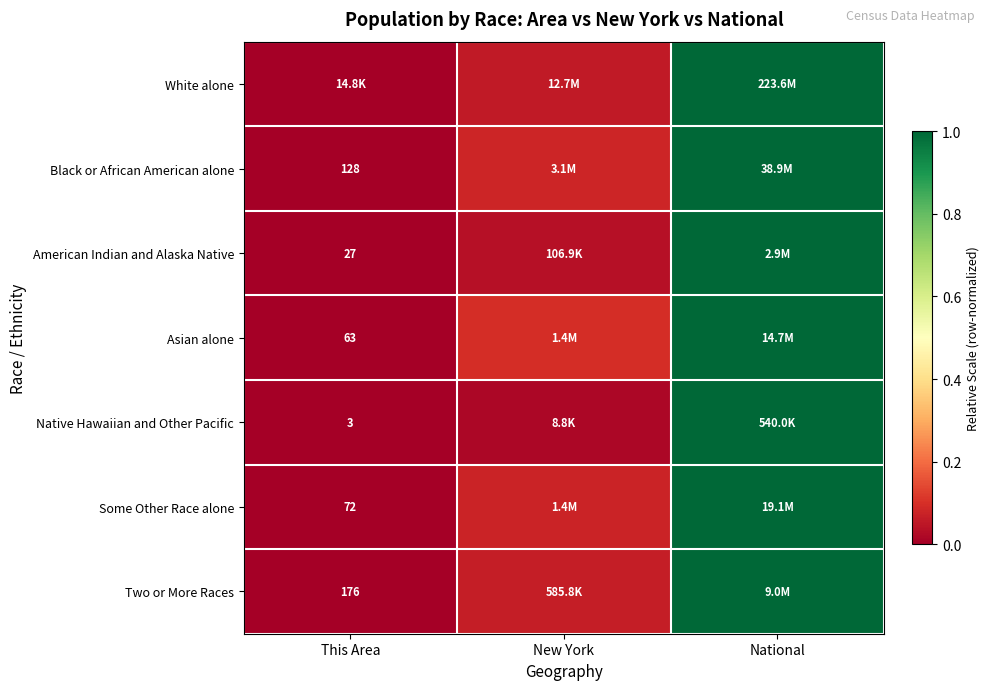

At which category does the chart reach its peak across all series?

National